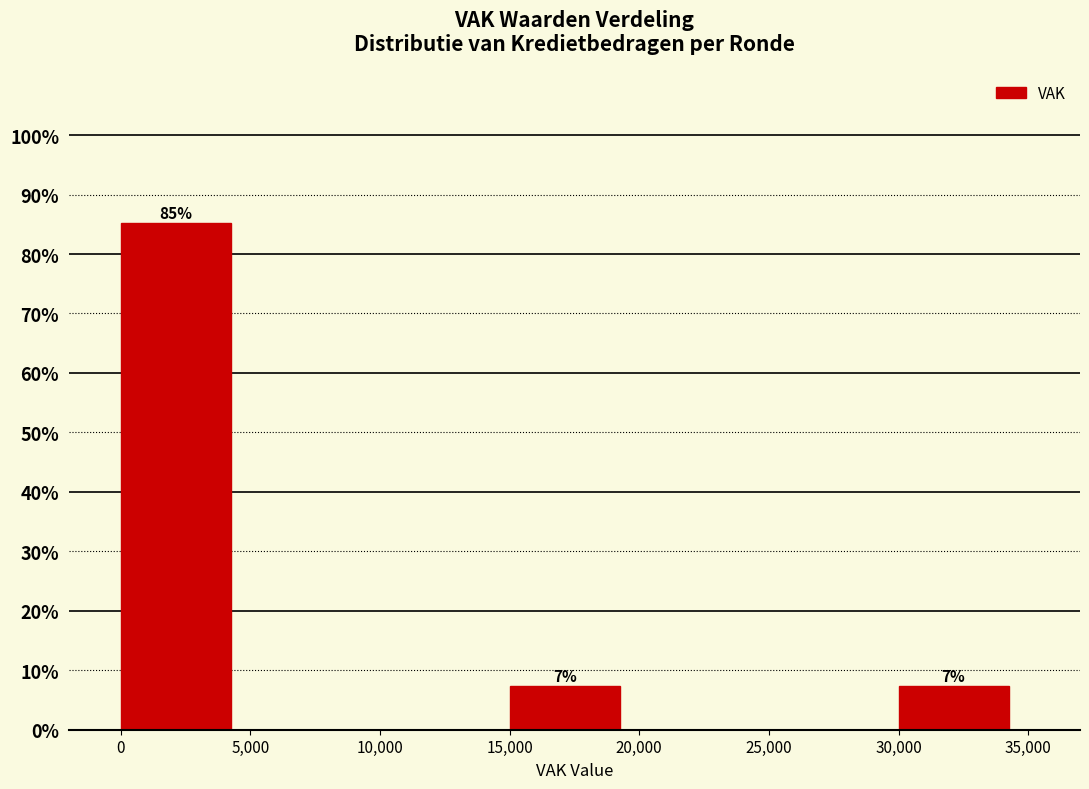

Over which range of the x-axis is the bar tallest?

0 to 5,000